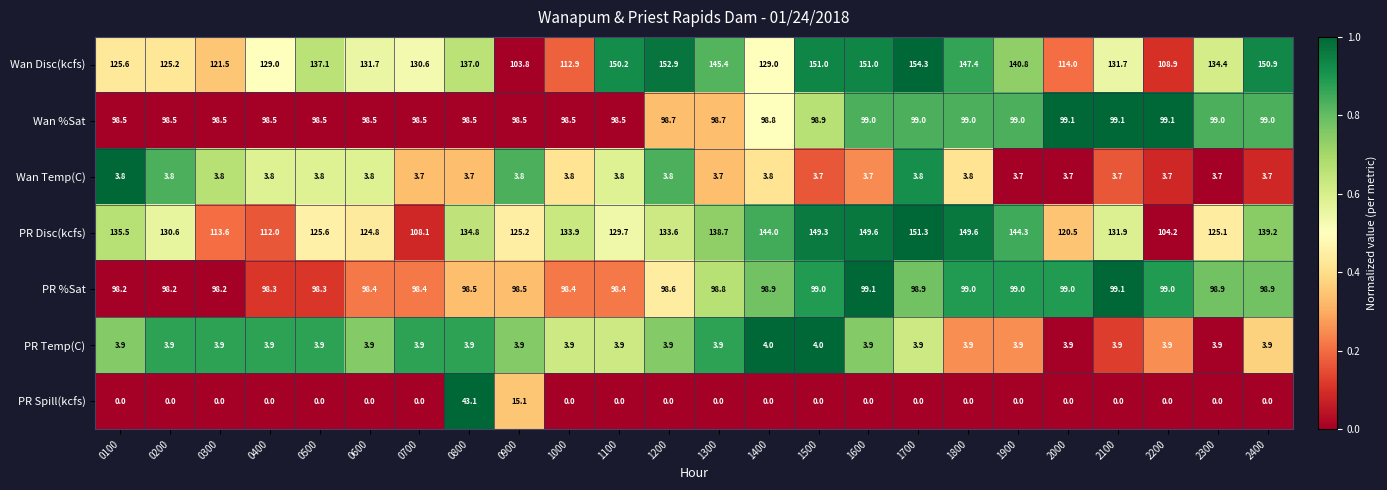

The value of PR %Sat at 1300 is 98.8. True or false?

True